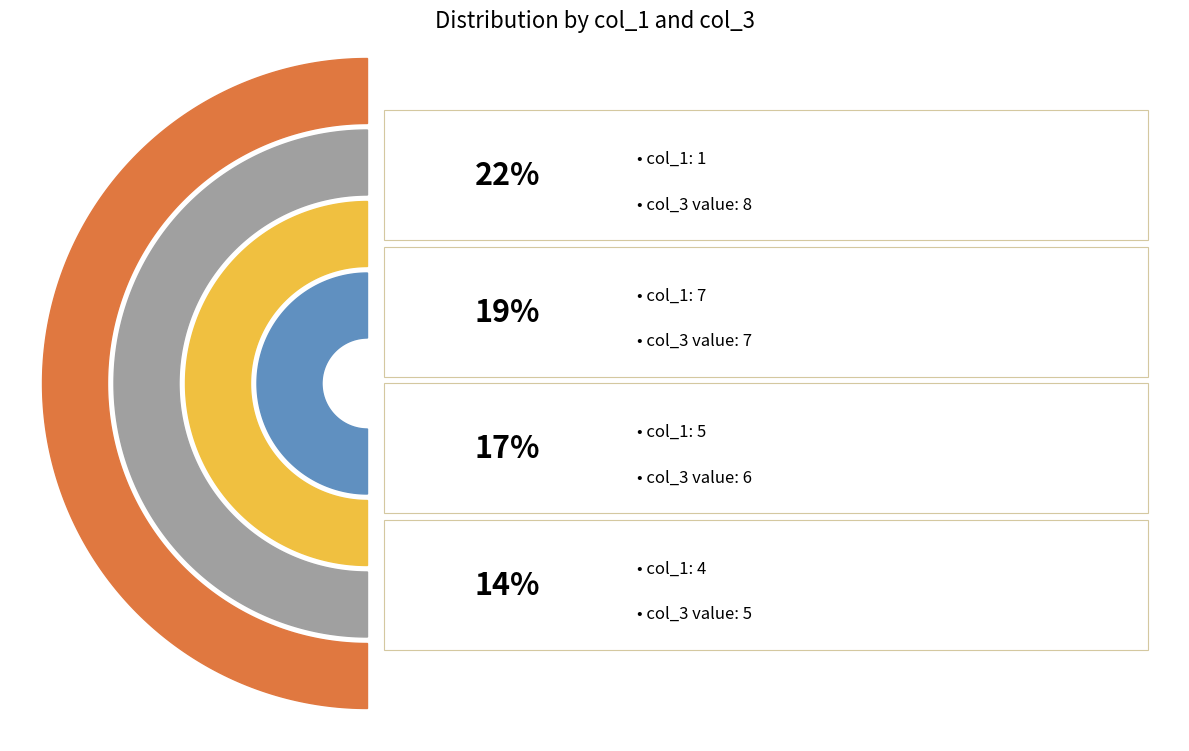

How much of the chart is everything except 2?

91.7%